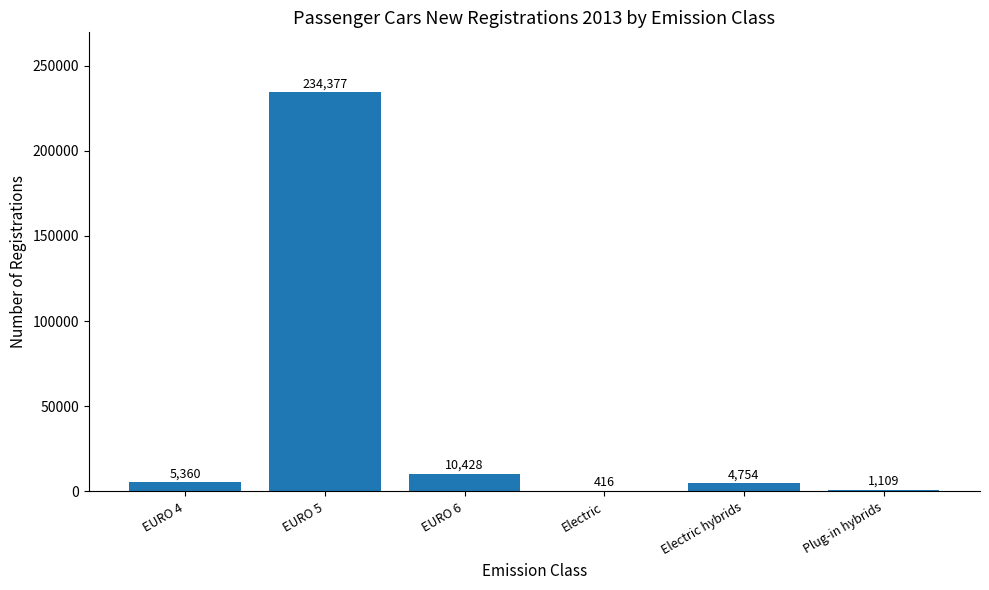

The chart shows a value of 1109 at Plug-in hybrids. True or false?

True